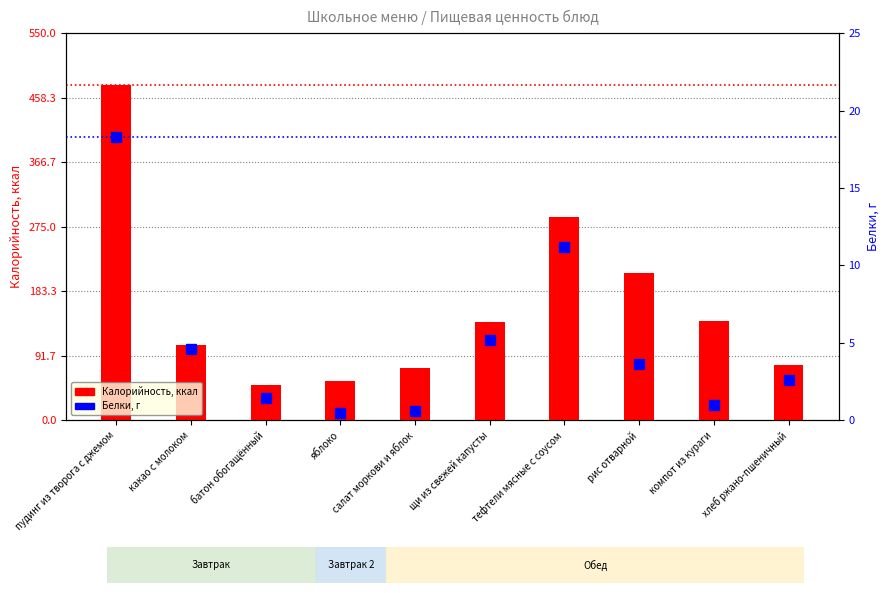

What is the total value across all series at рис отварной?

212.3